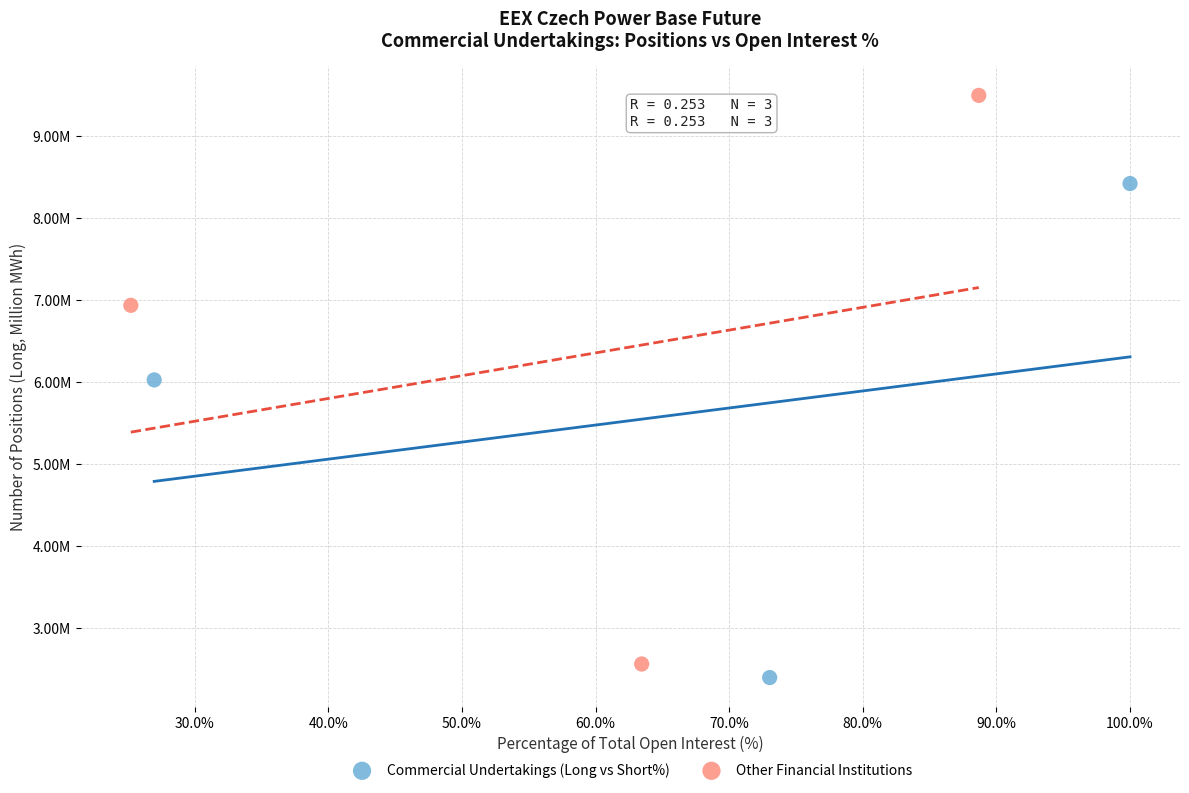

What are all the series names shown in the legend?

Commercial Undertakings (Long vs Short%), Other Financial Institutions